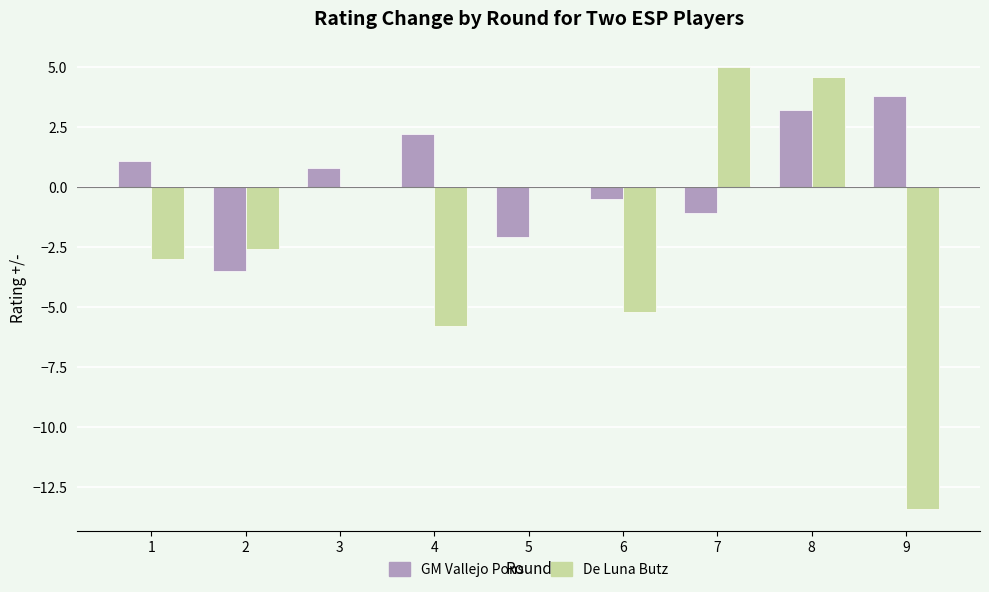

What is the approximate value of GM Vallejo Pons at 4?

2.2